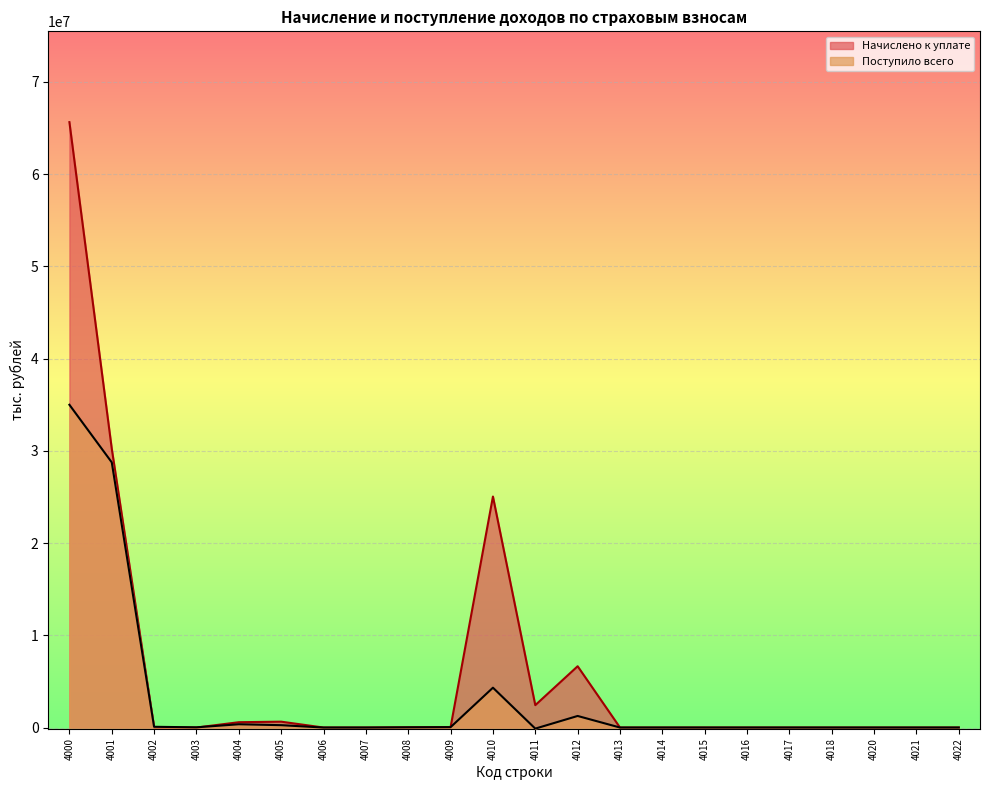

Is the value of Поступило всего at 4014 greater than the value of Начислено к уплате at 4004?

No